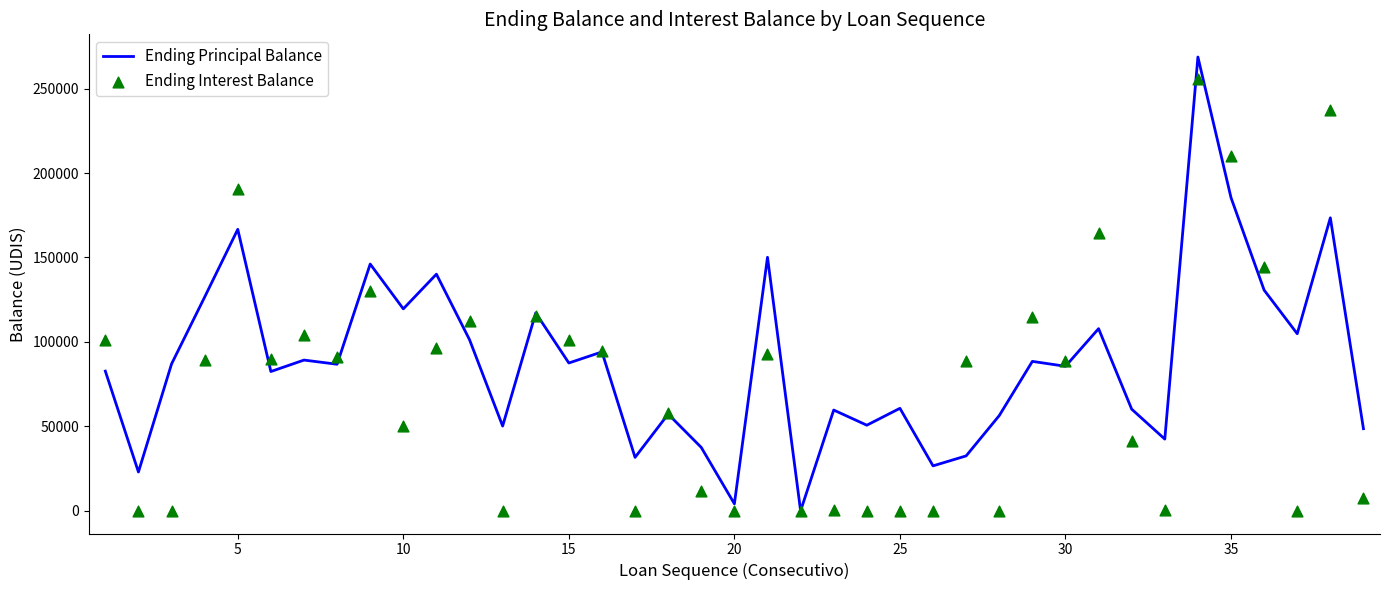

Which series contains the lowest Y value?

Ending Principal Balance